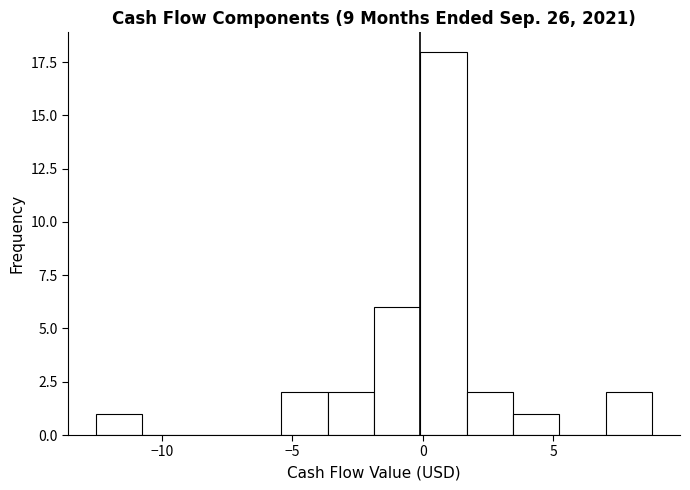

Read against the x-axis, roughly where is the centre of the tallest bar?

1.0